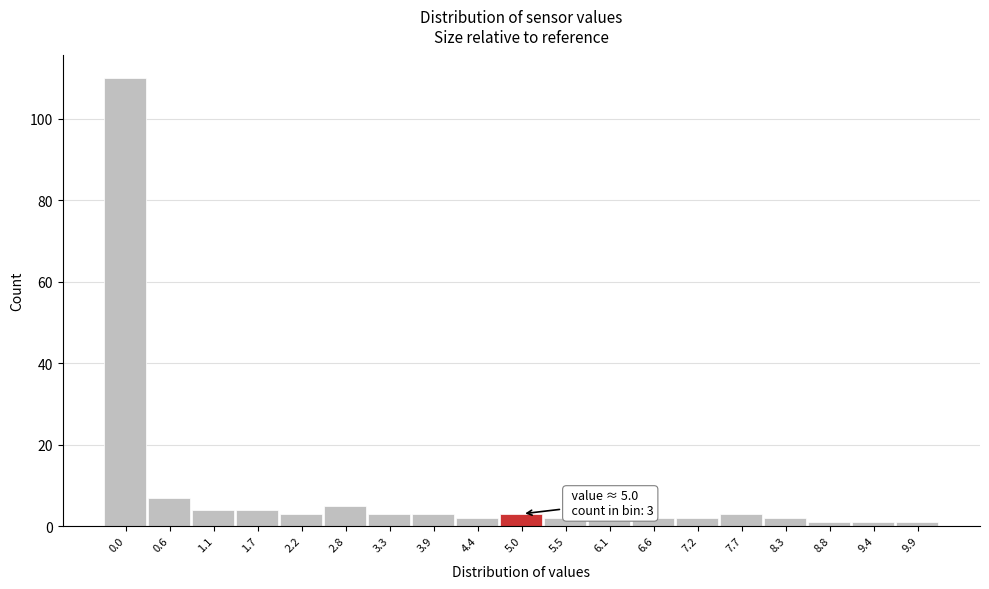

Reading left to right, list all the values displayed in this chart.

110	7	4	4	3	5	3	3	2	3	2	2	2	2	3	2	1	1	1